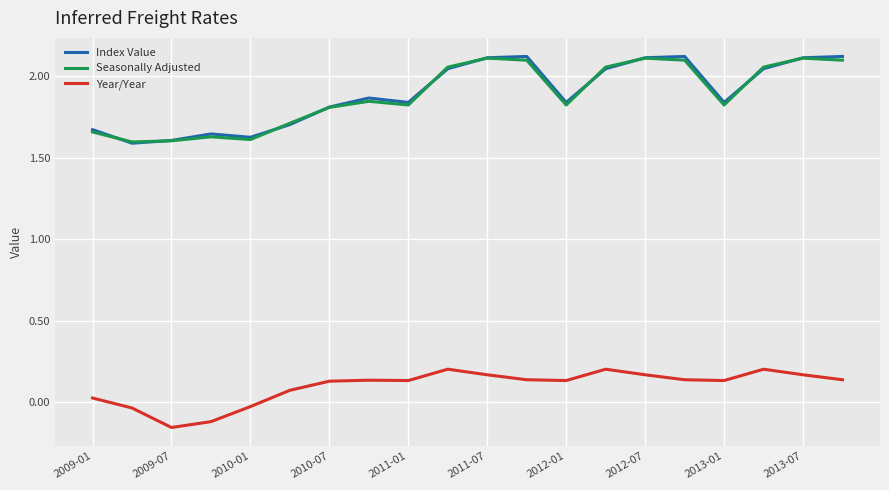

True or false: Year/Year and Index Value intersect in this chart.

False